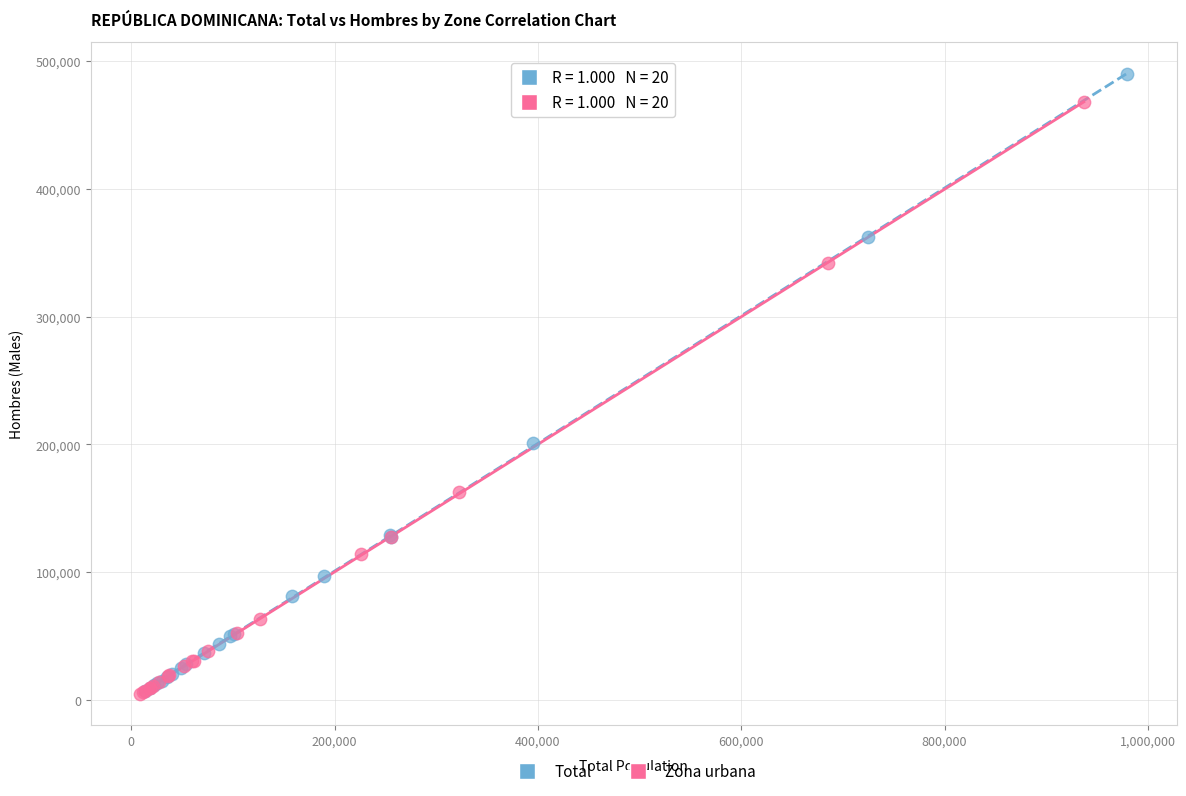

Which series has the widest spread of Y values?

Total